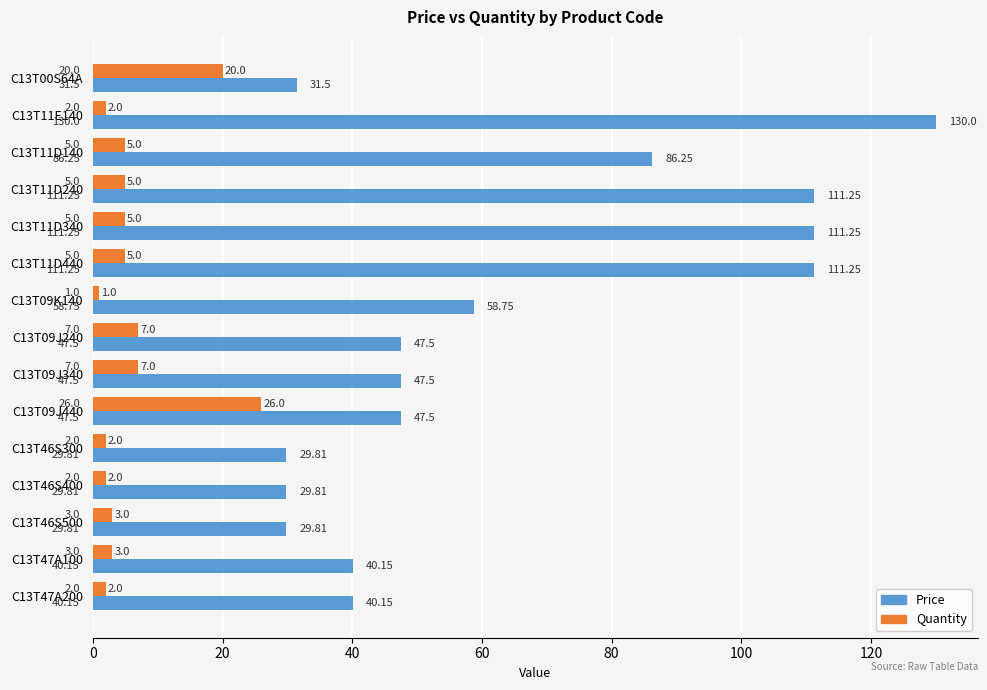

What is the difference between the maximum and second lowest values in the Quantity series?

24.0